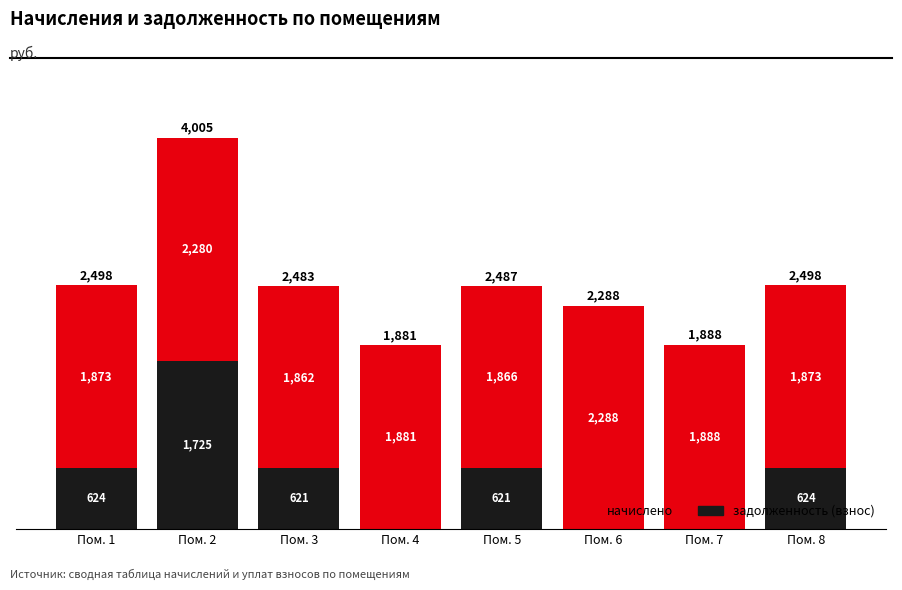

True or false: задолженность (взнос) has a value of 1725.1 at Пом. 2.

True